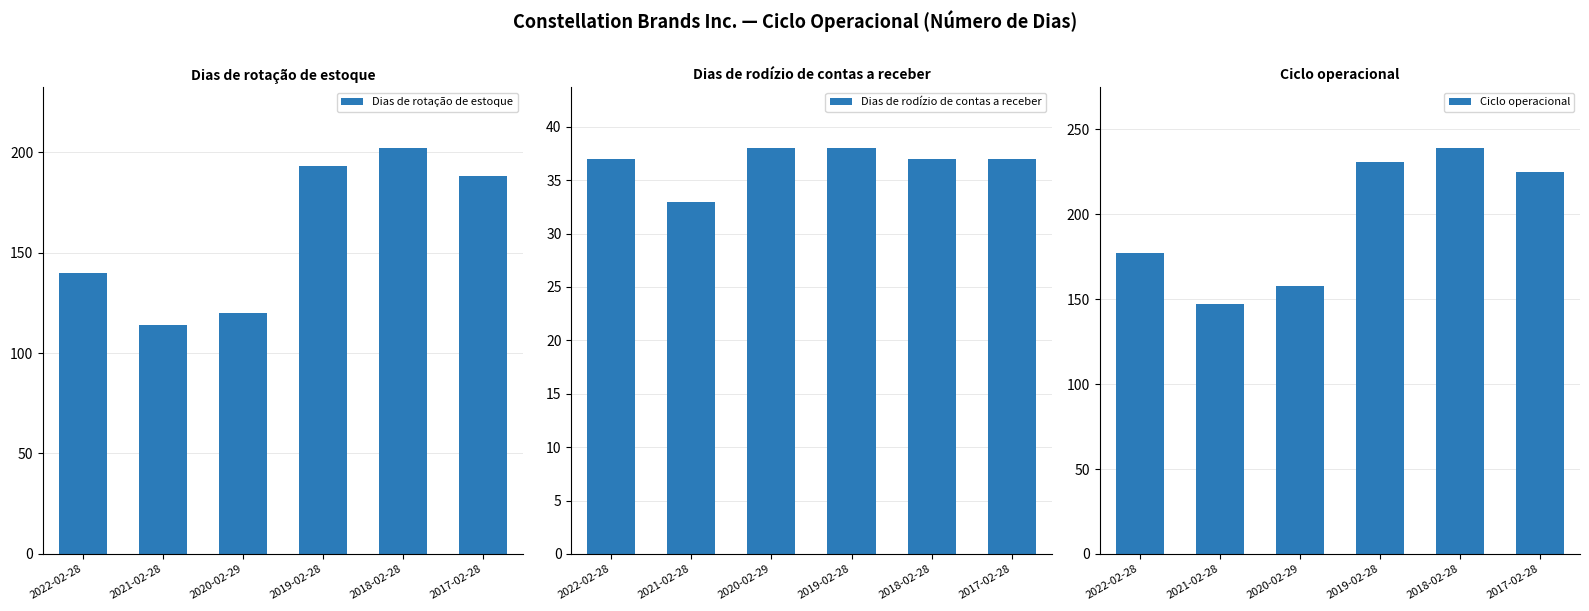

What is the sum of all Dias de rotação de estoque values?

957